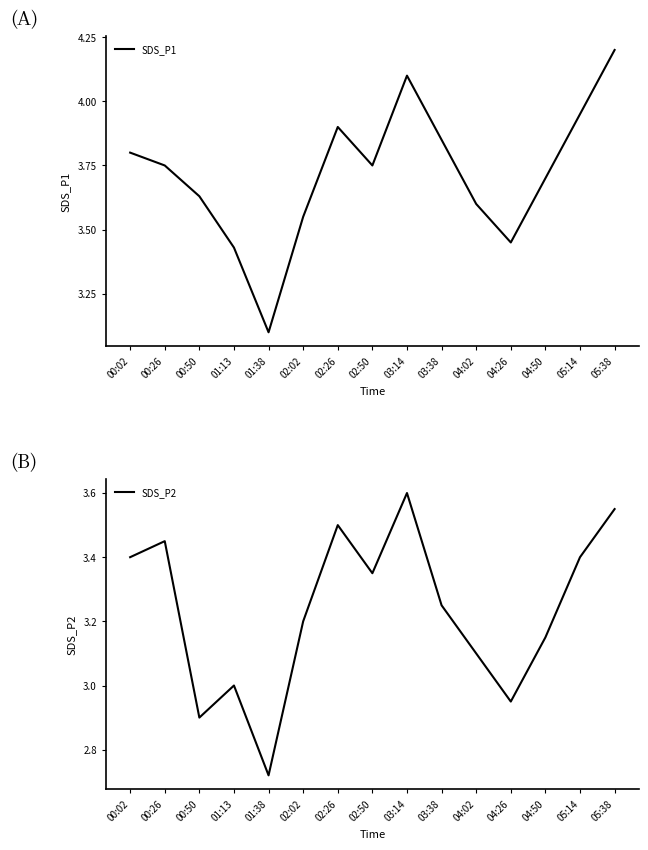

Reading right to left, transcribe all the data shown in this chart.

SDS_P1: 4.2	4.0	3.7	3.5	3.6	3.9	4.1	3.8	3.9	3.5	3.1	3.4	3.6	3.8	3.8
SDS_P2: 3.5	3.4	3.1	3.0	3.1	3.2	3.6	3.4	3.5	3.2	2.7	3.0	2.9	3.5	3.4